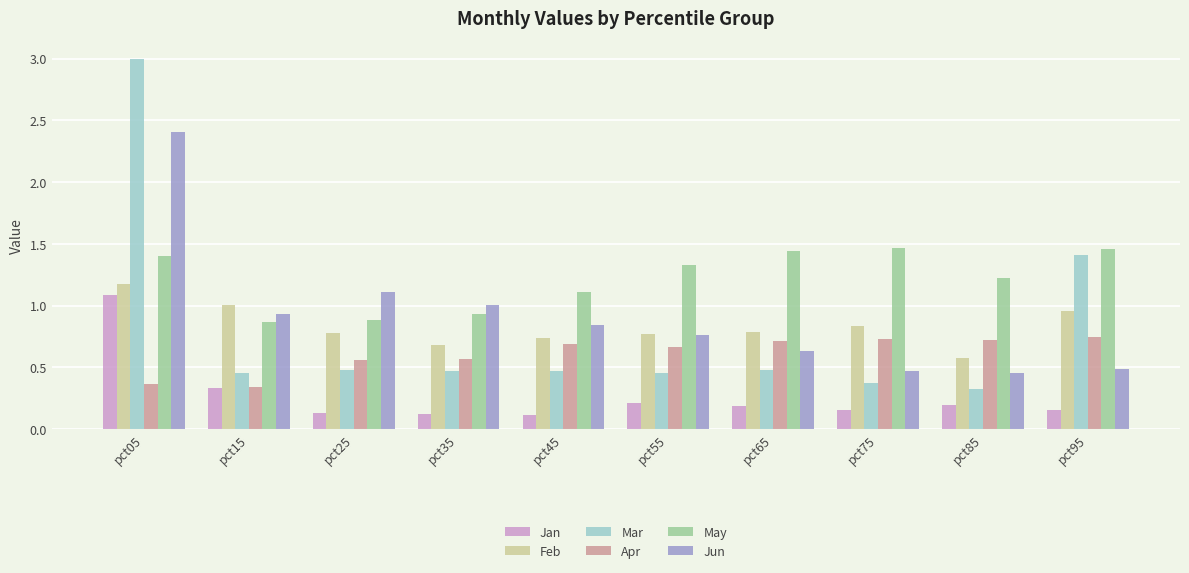

How many groups of bars are there?

10